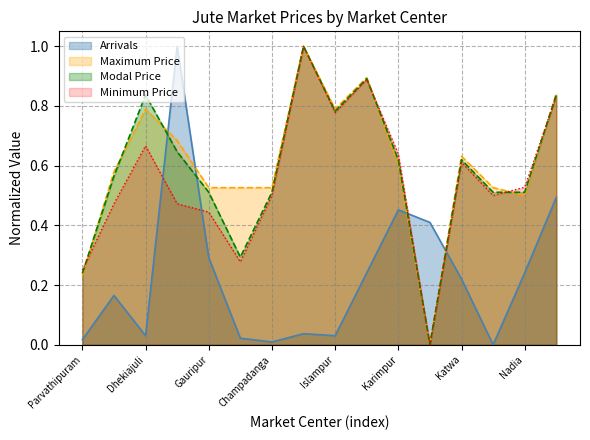

True or false: Minimum Price has a value of 0.2 at Parvathipuram.

True